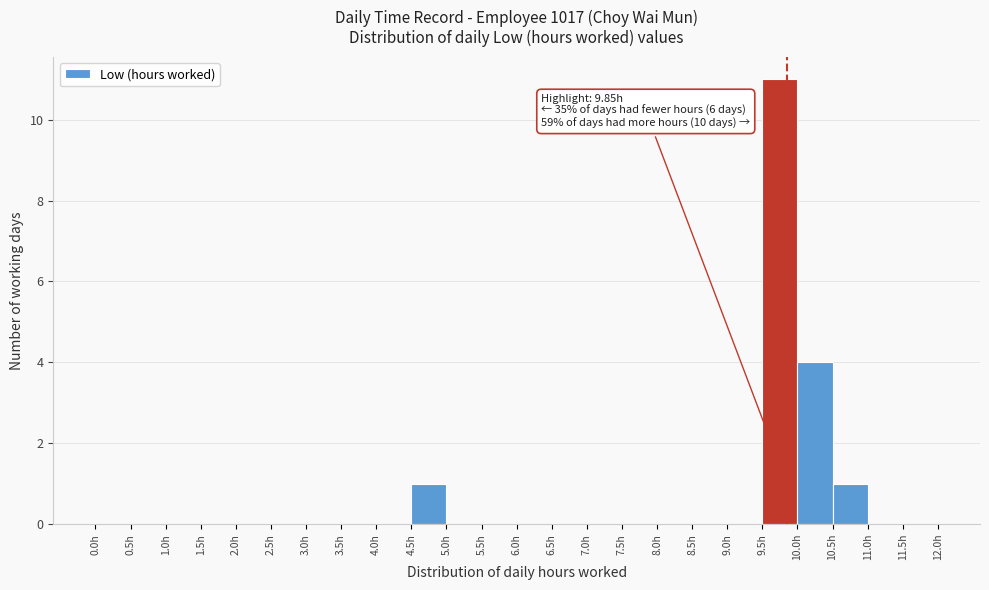

Over which range of the x-axis is the bar tallest?

9.5 to 10.0